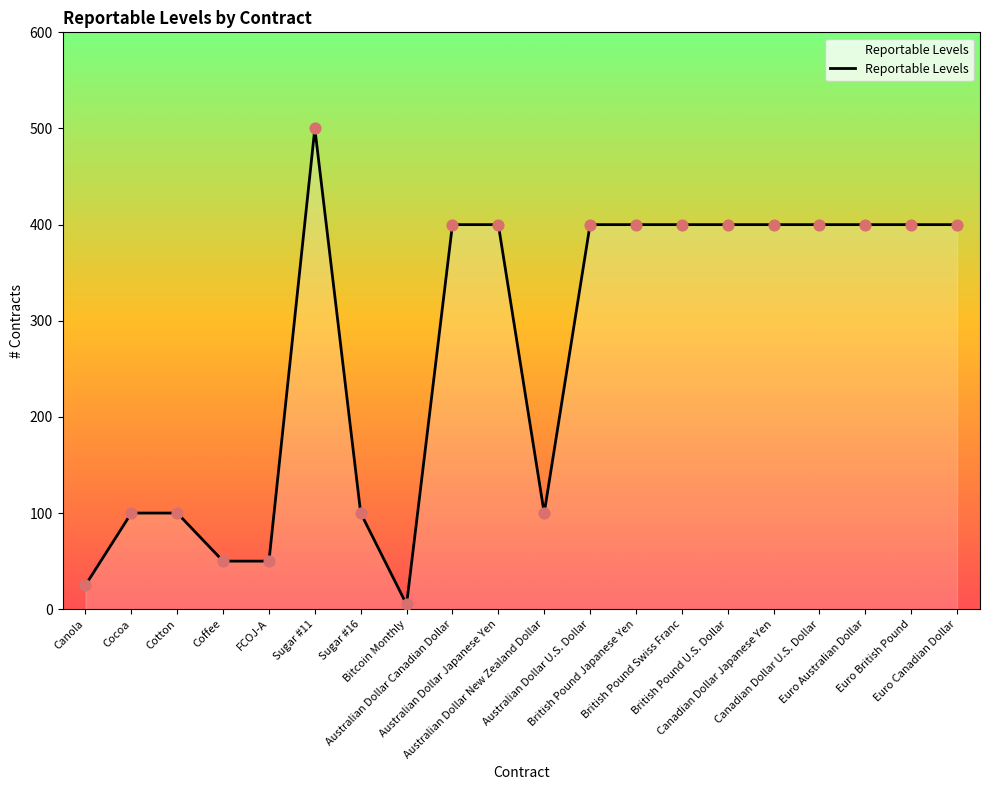

Which has a higher value, Coffee or Sugar #11?

Sugar #11